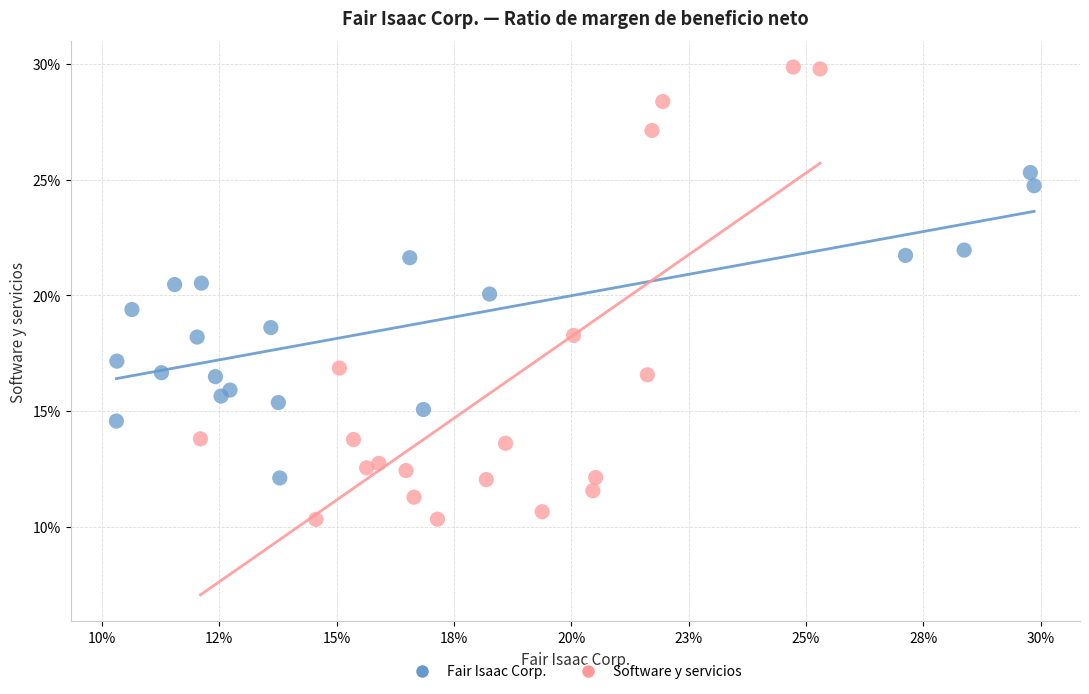

What are all the series names shown in the legend?

Fair Isaac Corp., Software y servicios